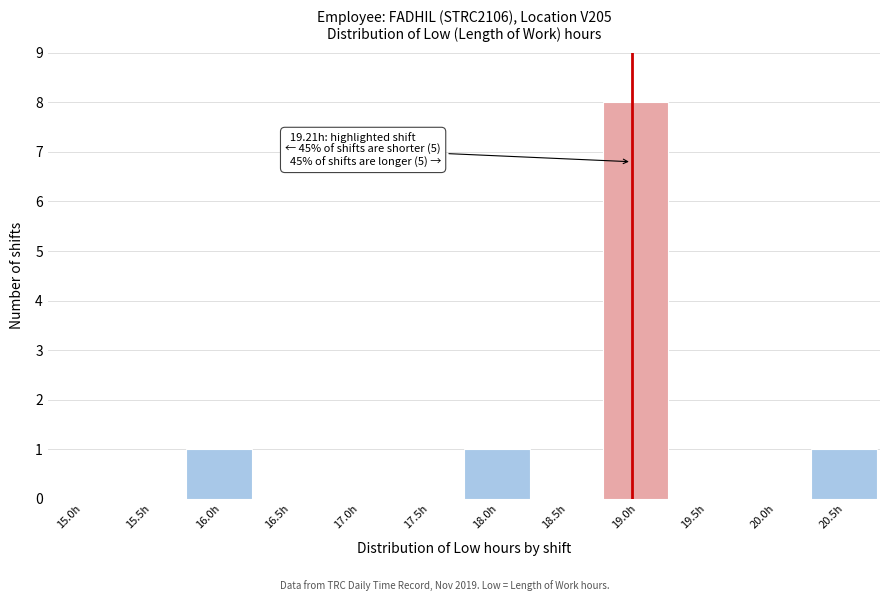

Reading left to right, transcribe all the data shown in this chart.

15.0h=0	15.5h=0	16.0h=1	16.5h=0	17.0h=0	17.5h=0	18.0h=1	18.5h=0	19.0h=8	19.5h=0	20.0h=0	20.5h=1